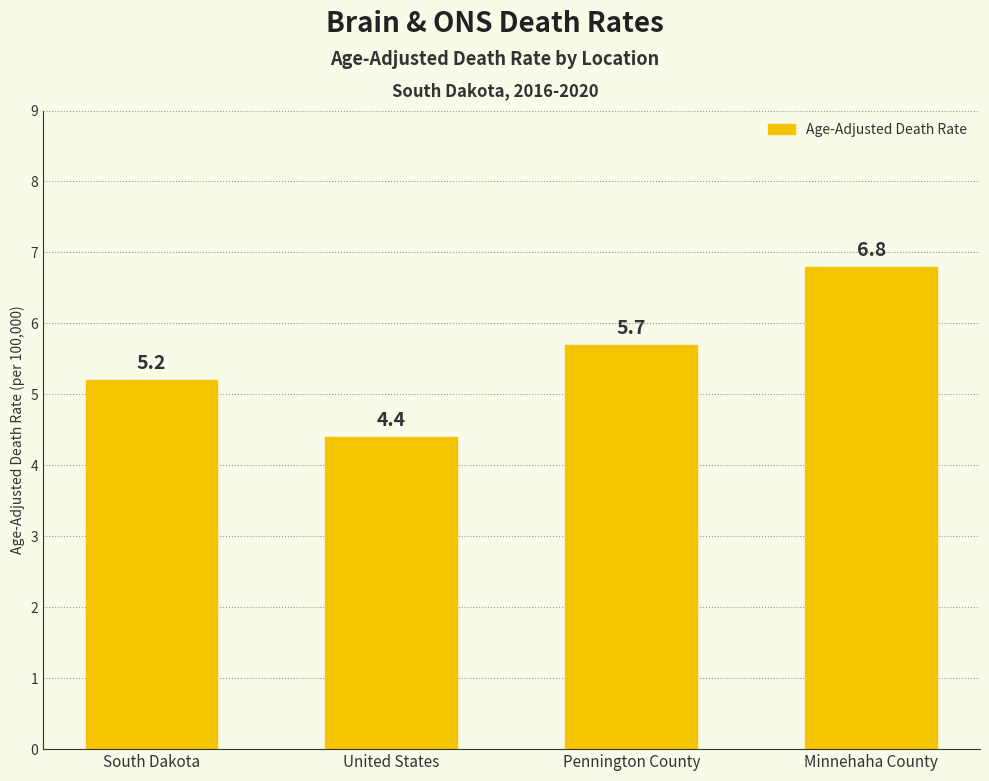

At which label is the value closest to 5?

South Dakota